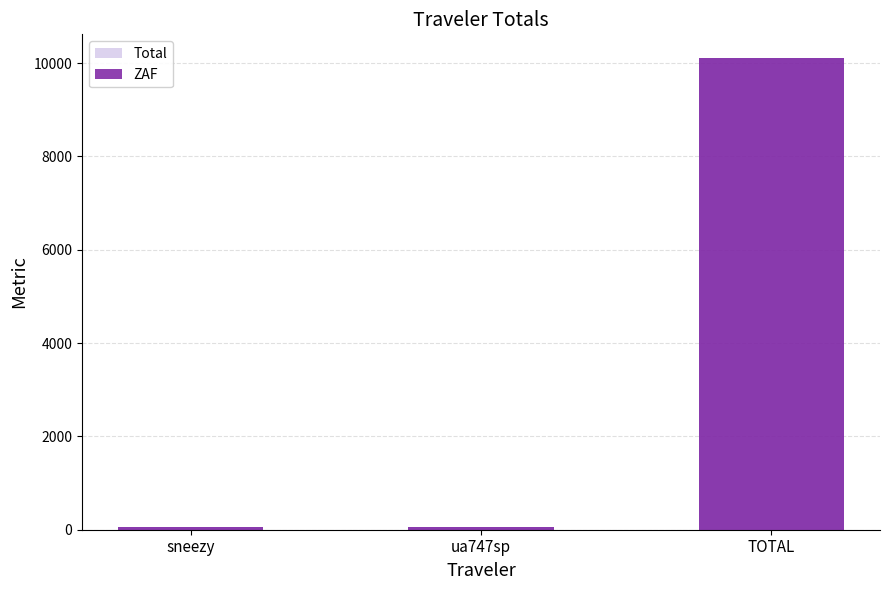

What is the label of the 1st bar from the left?

sneezy